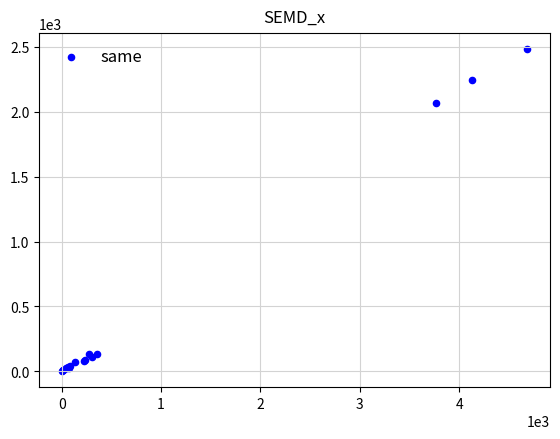

What Y value in the scatter plot is closest to 1241?

2067.7